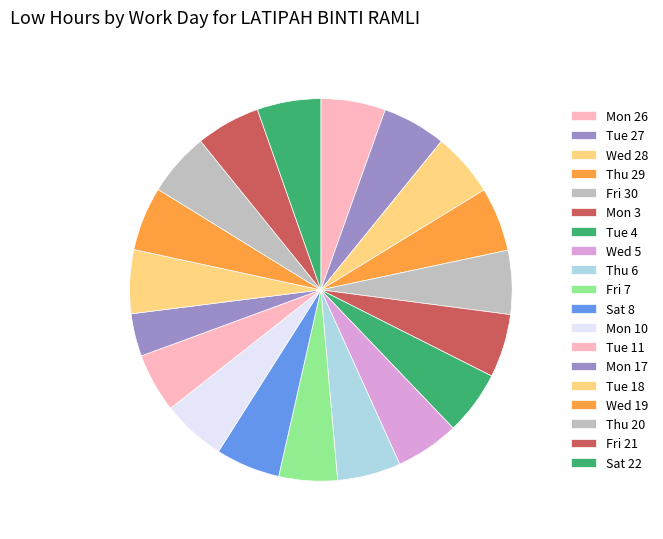

Which slice is the smallest?

Mon 17